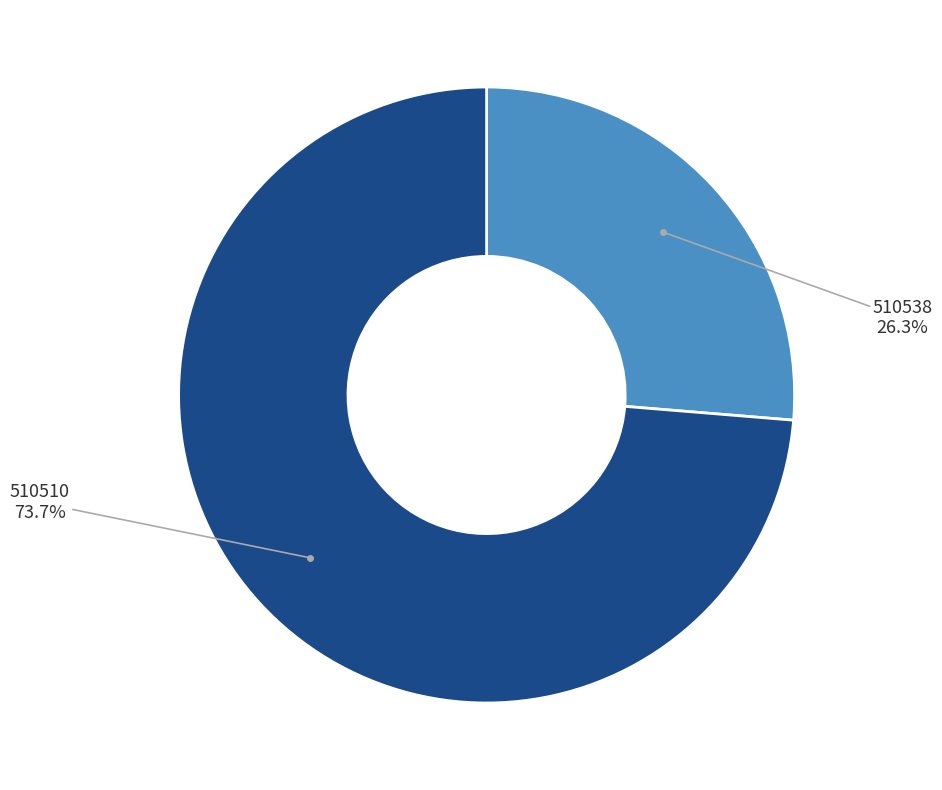

Rank the categories by value from highest to lowest.

510510, 510538